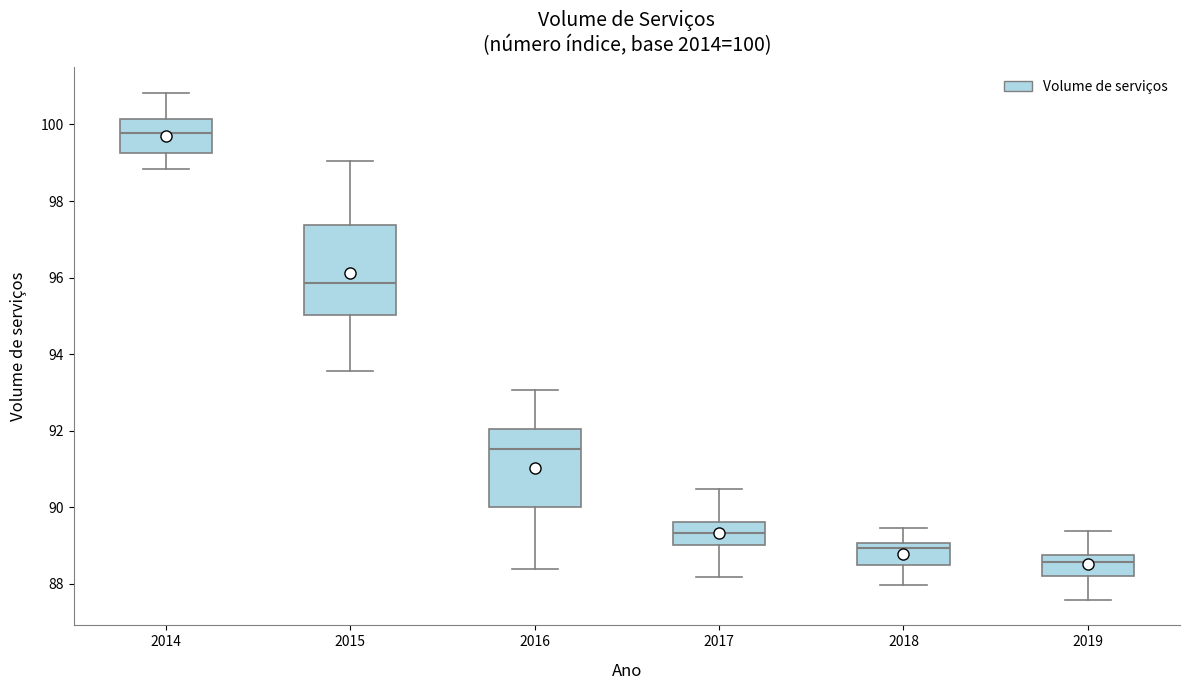

Which box's median line is the lowest?

2019